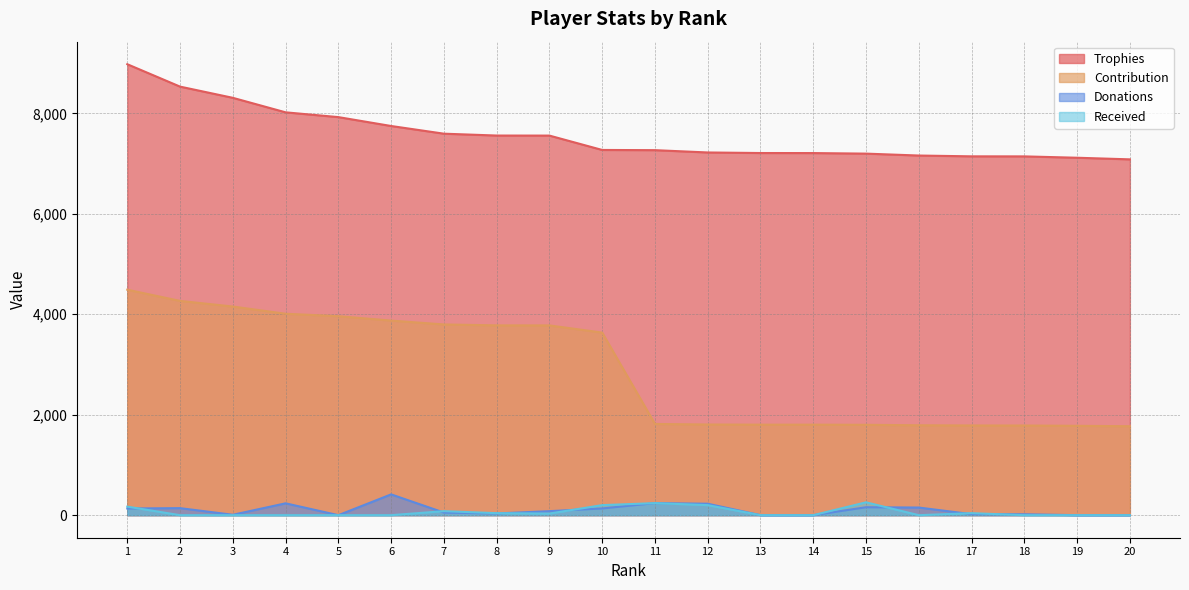

What is the minimum value for Trophies?

7084